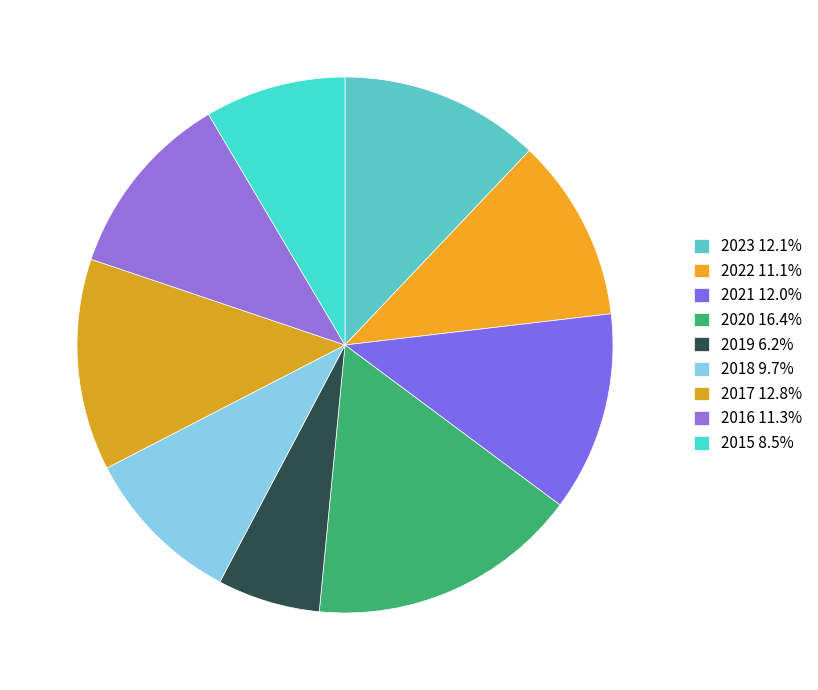

How many slices are in this pie chart?

9